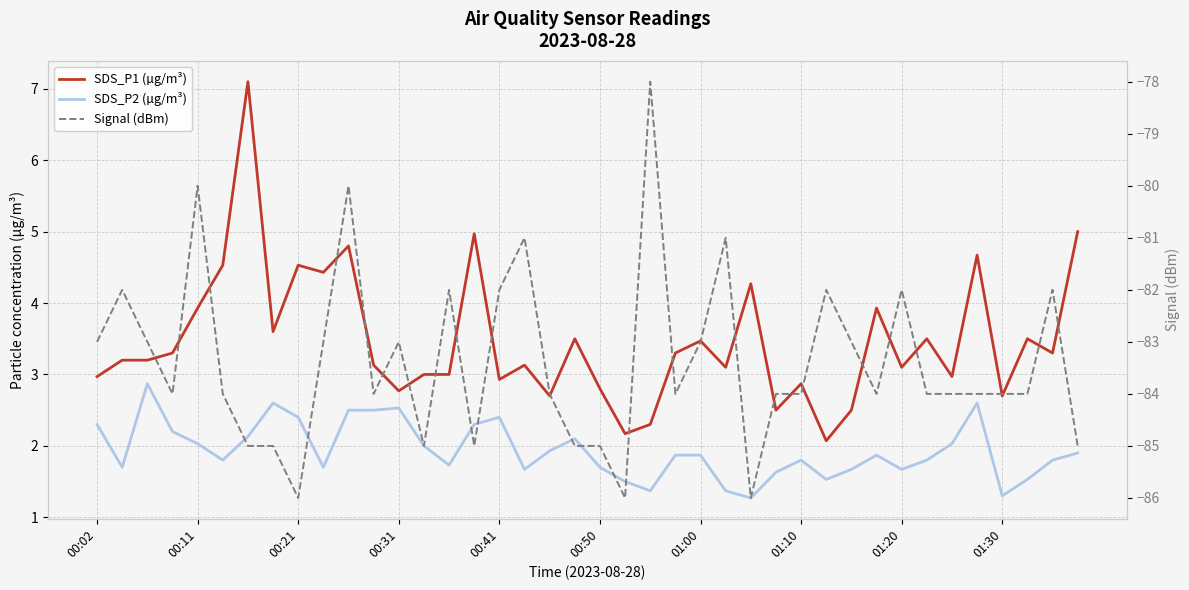

True or false: Signal (dBm) and SDS_P2 (µg/m³) intersect in this chart.

False